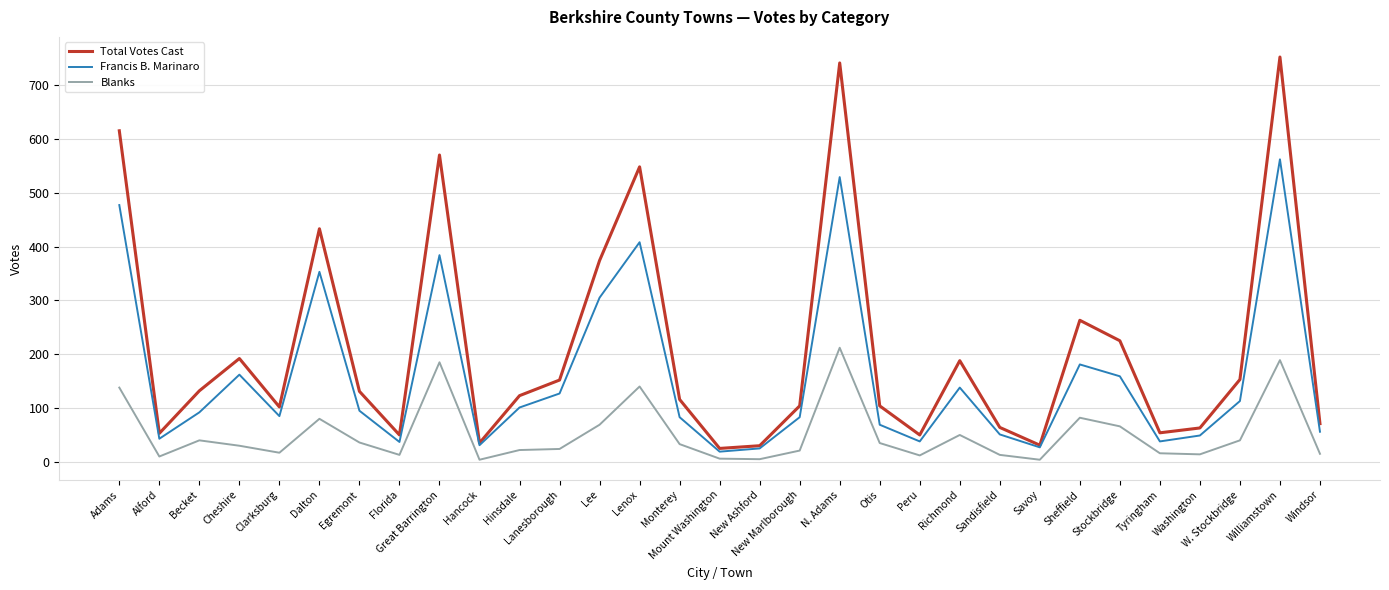

Which series changed the most between Adams and Otis?

Total Votes Cast